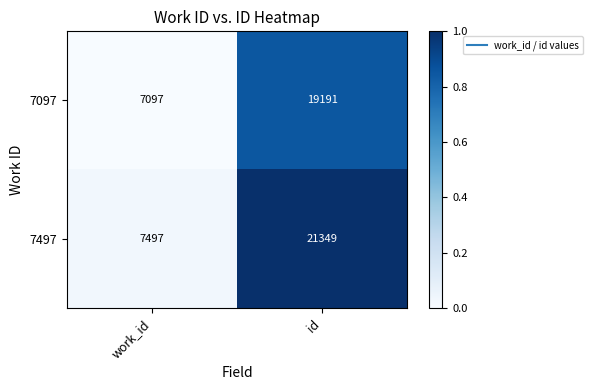

What value does the 7497 series have at work_id, to the nearest 50?

7500